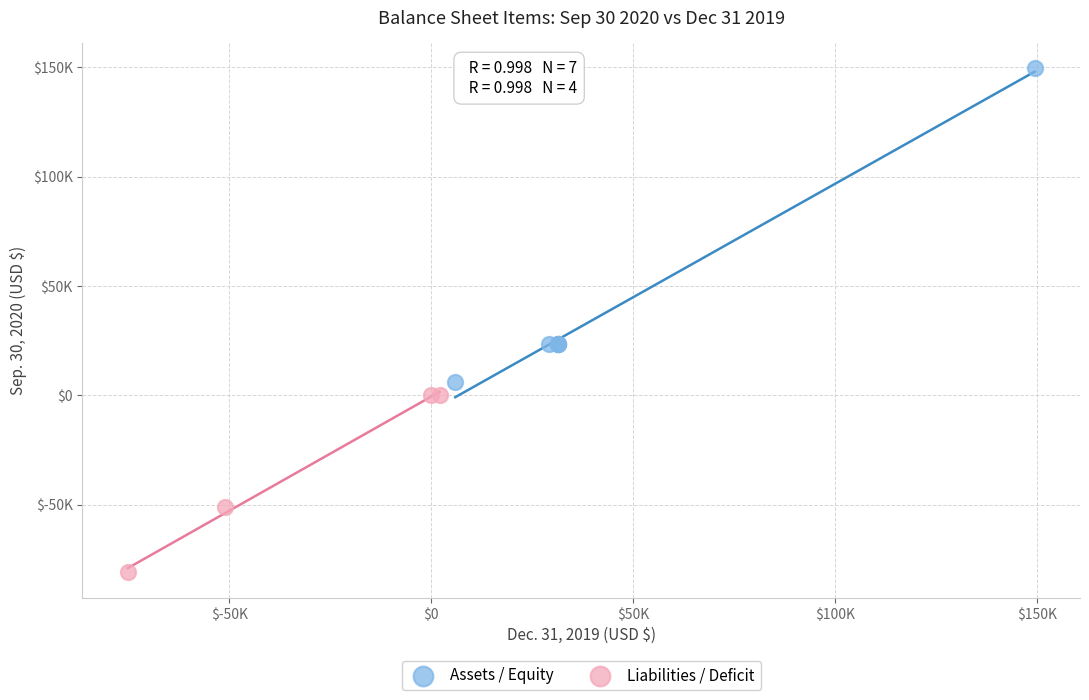

Which series contains the highest Y value?

Assets / Equity